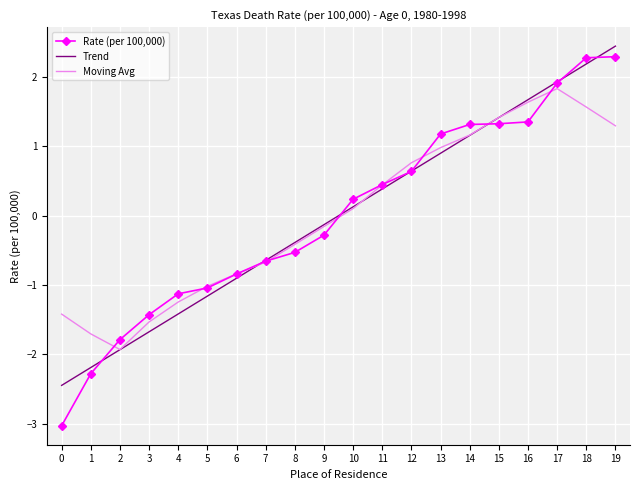

After their last crossing, which series has the higher values: Moving Avg or Trend?

Trend